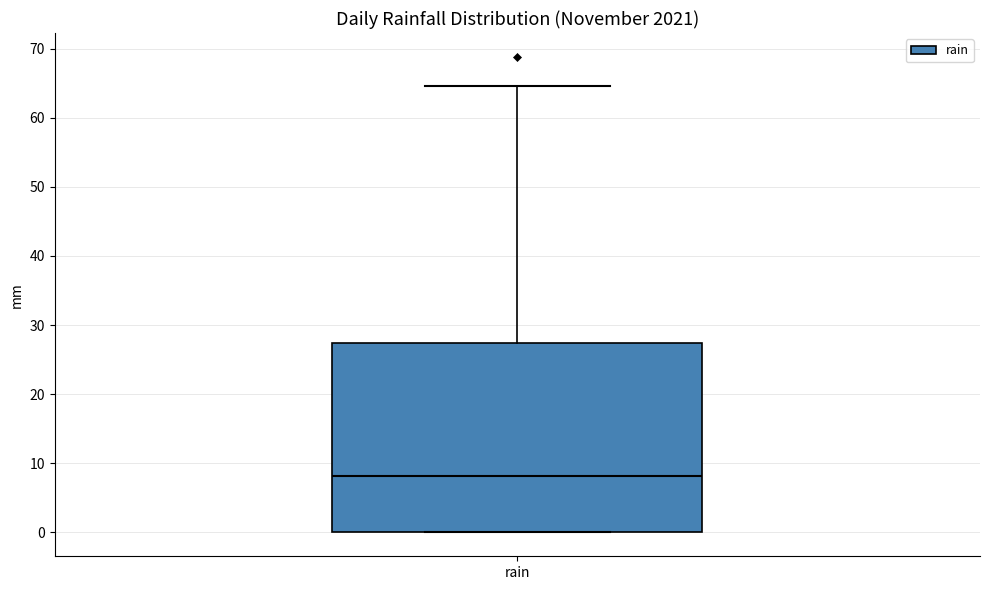

Read this box plot against the y-axis: the position of the median line, the range covered by the box, and the ends of both whiskers. The values are not printed on the chart, so give them approximately, as read against the axis.

median 8, box 0 to 27, whiskers 0 to 65